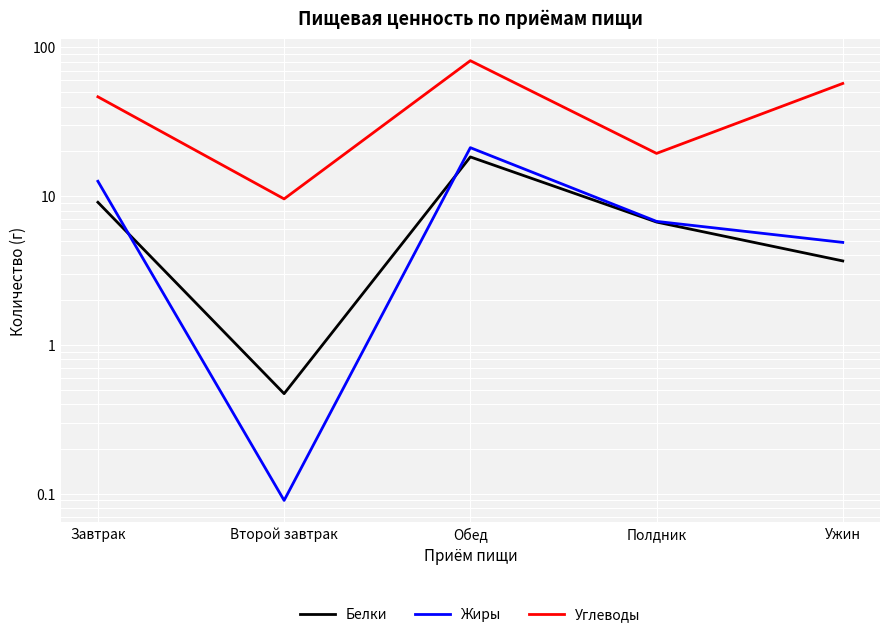

In Углеводы, how many points are higher than both neighbors (excluding endpoints)?

1